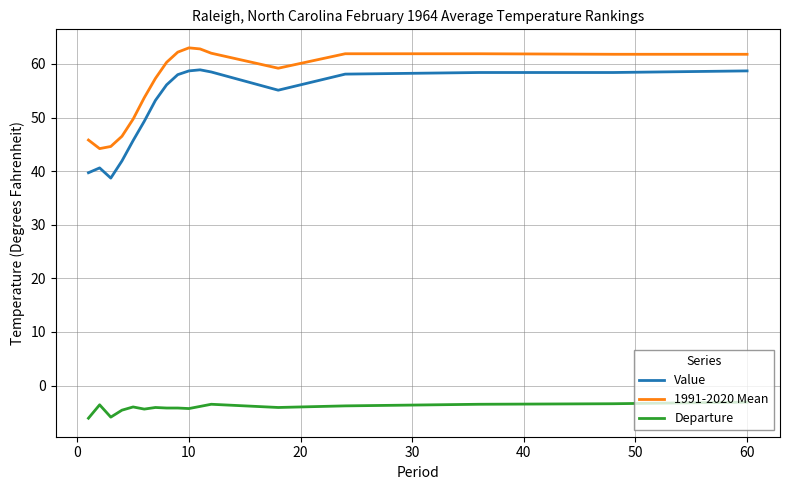

List the series in order of their peak value, highest first.

1991-2020 Mean, Value, Departure